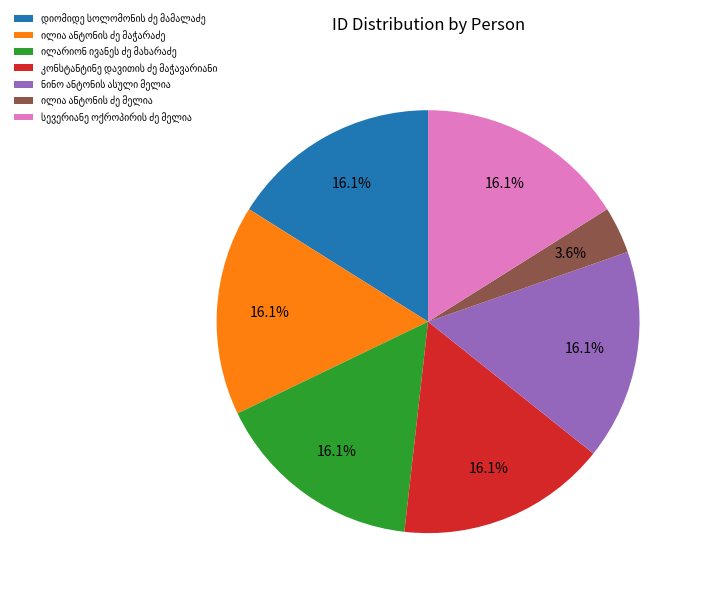

Does any single category account for the majority?

No